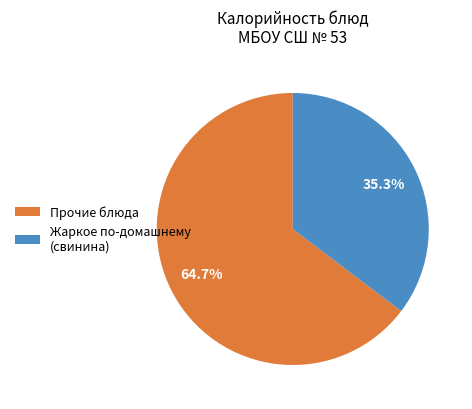

What percentage is NOT represented by Прочие блюда?

35.3%